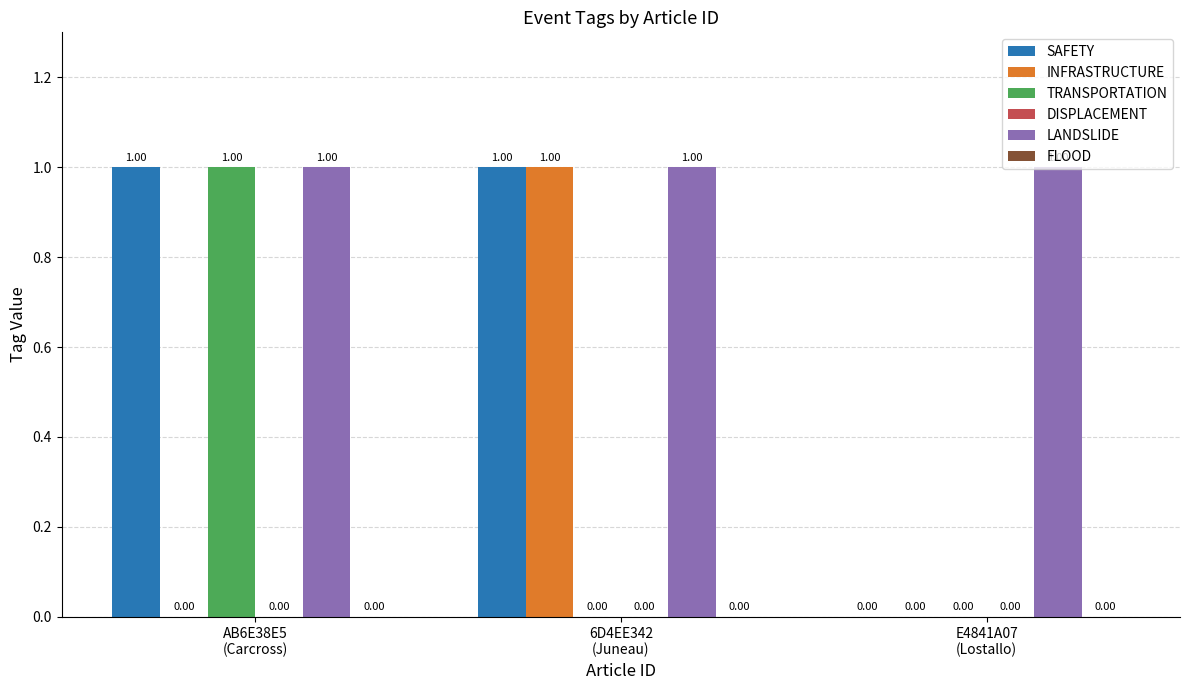

Which series has the largest total across all categories?

LANDSLIDE